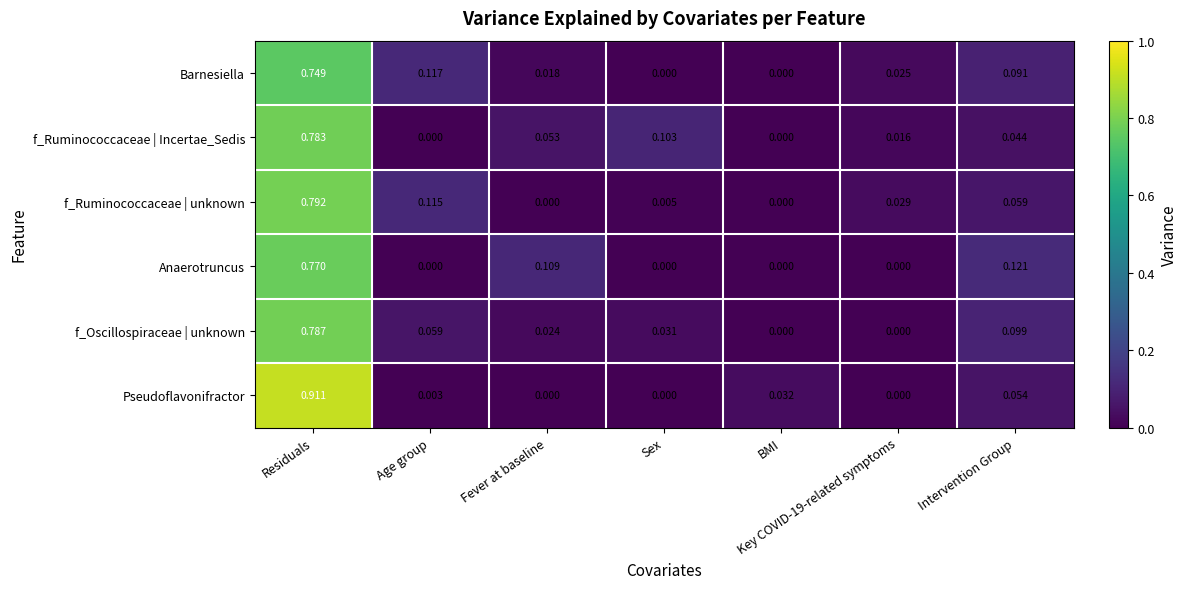

At how many categories does at least one series exceed 0?

7